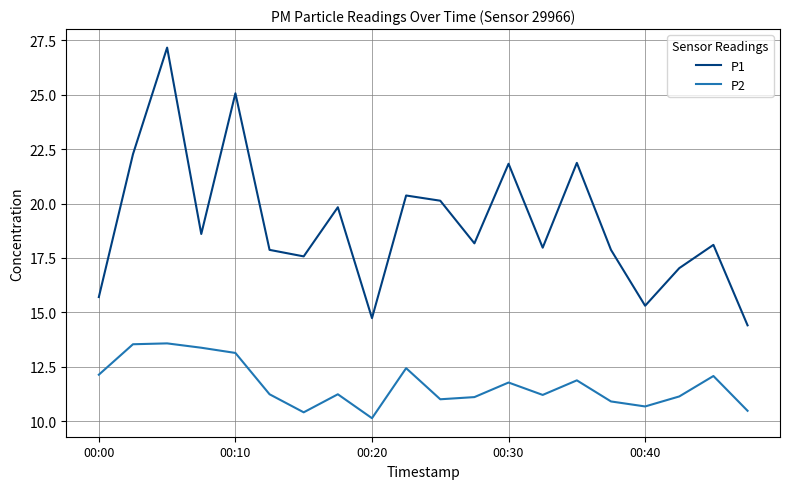

Which series has the largest range (max minus min)?

P1